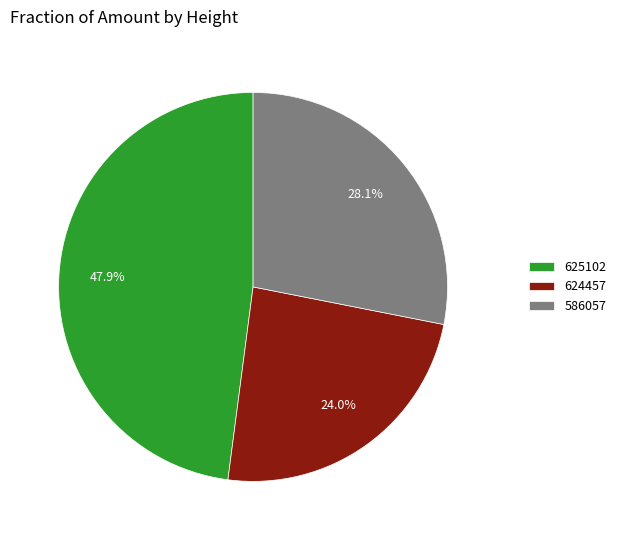

Which category has the biggest portion of the pie?

625102